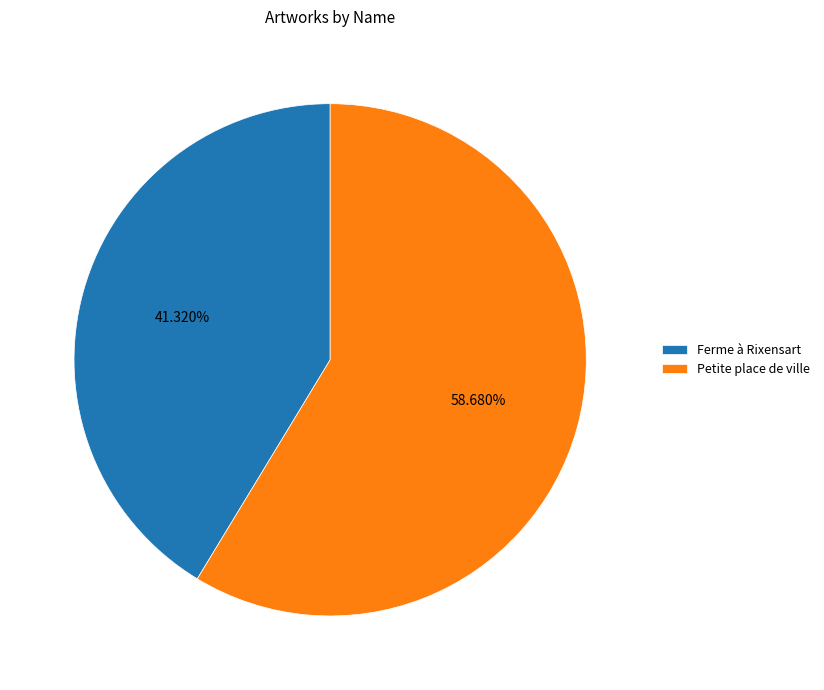

Between Ferme à Rixensart and Petite place de ville, which is larger?

Petite place de ville